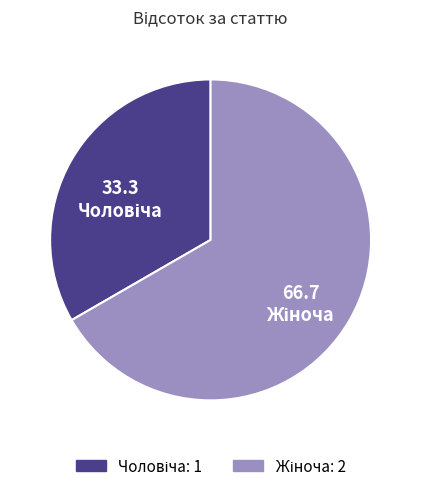

Is there any slice that represents more than half of the pie?

Yes